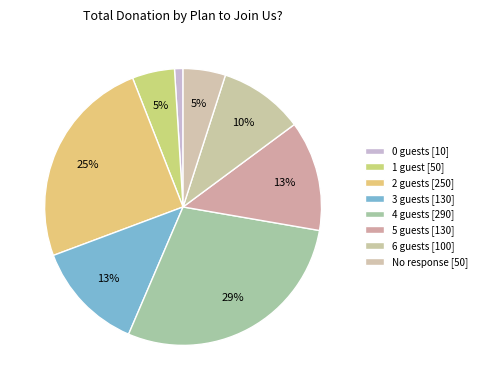

How many slices are in this pie chart?

8